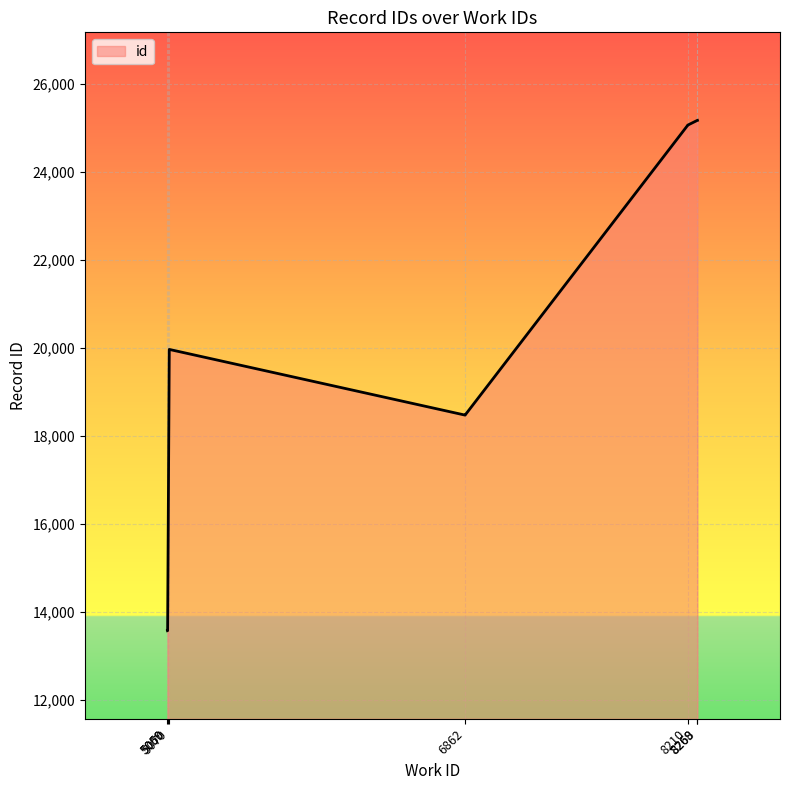

What is the label of the 2nd point from the right?

8268